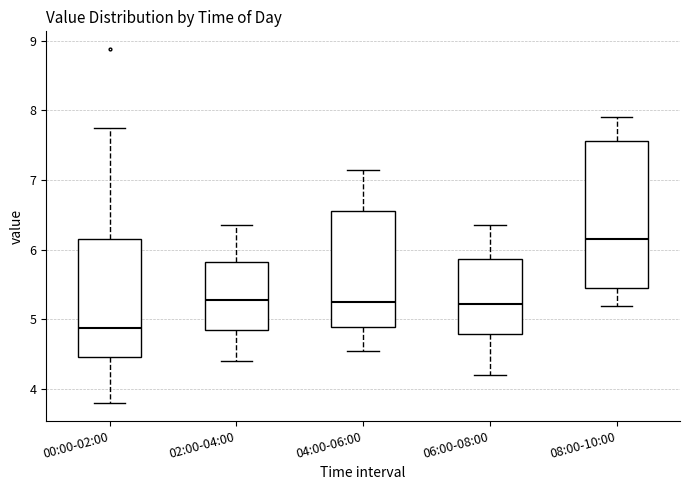

Which box's median line is the lowest?

00:00-02:00